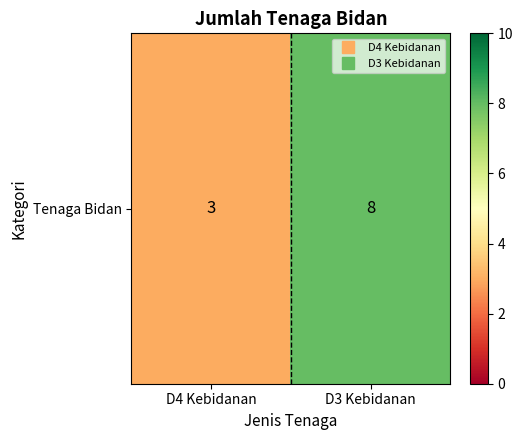

True or false: the data shows 8 at D3 Kebidanan.

True